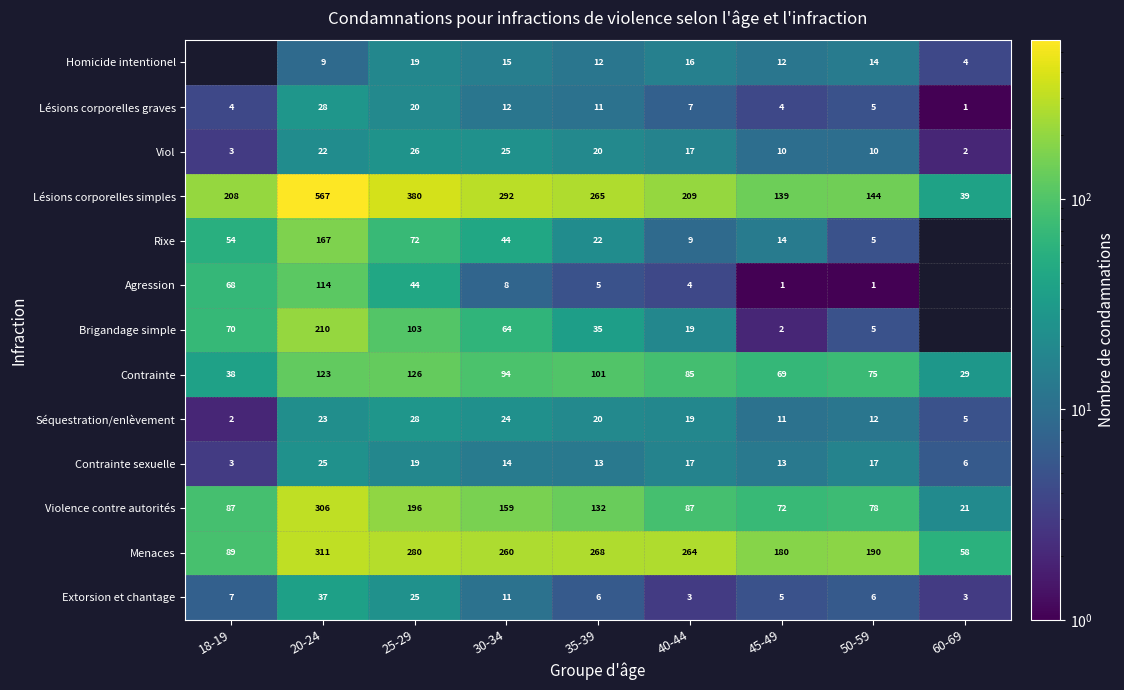

What is the sum of all Violence contre autorités values?

1138